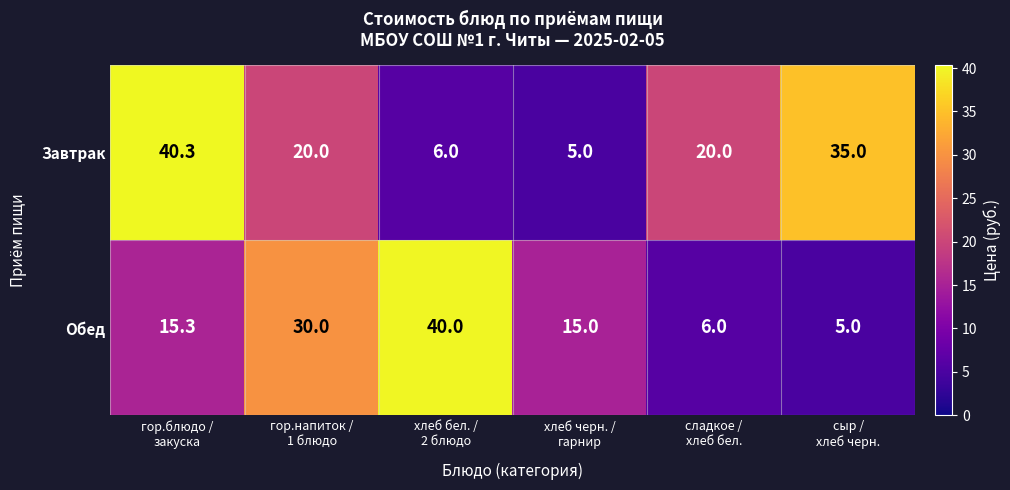

What is the difference between the second highest and second lowest values in the Завтрак series?

29.0